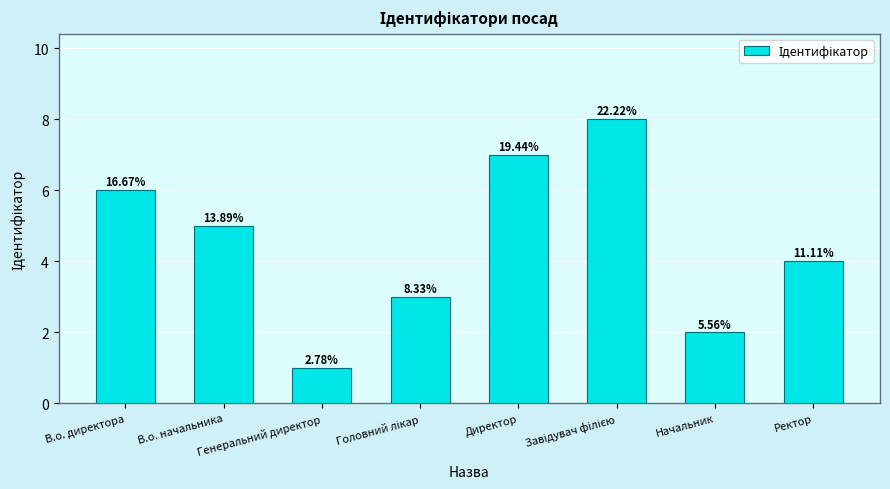

What is the difference between the maximum and minimum values?

7